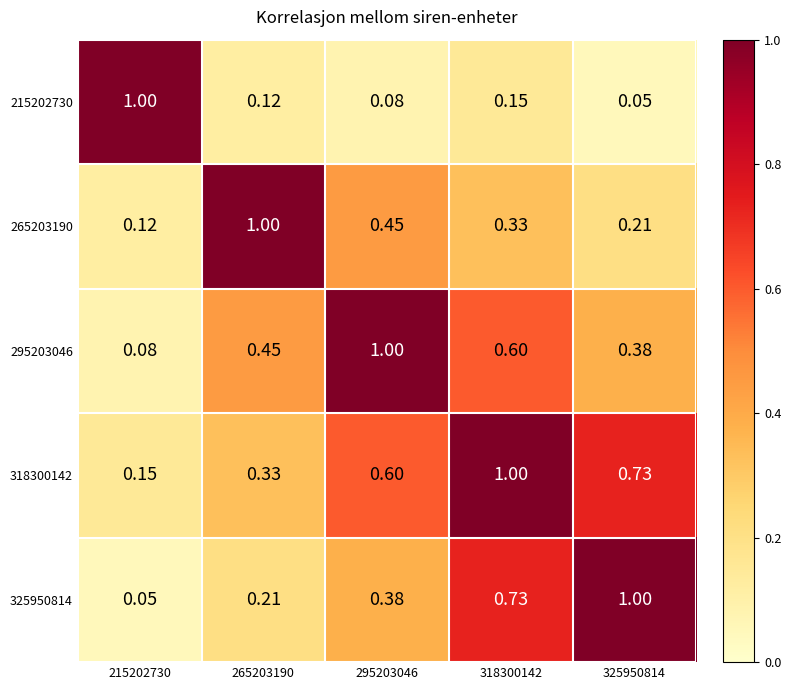

Is the value of 295203046 at 318300142 greater than the value of 215202730 at 325950814?

Yes